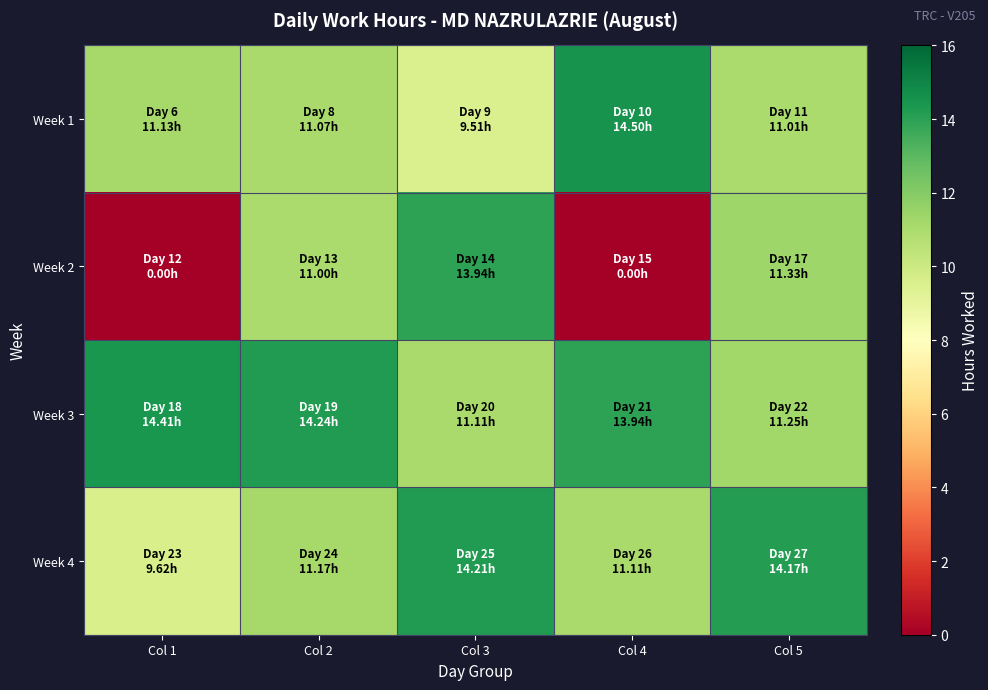

What is the spread (max minus min) of values at Col 3?

4.7